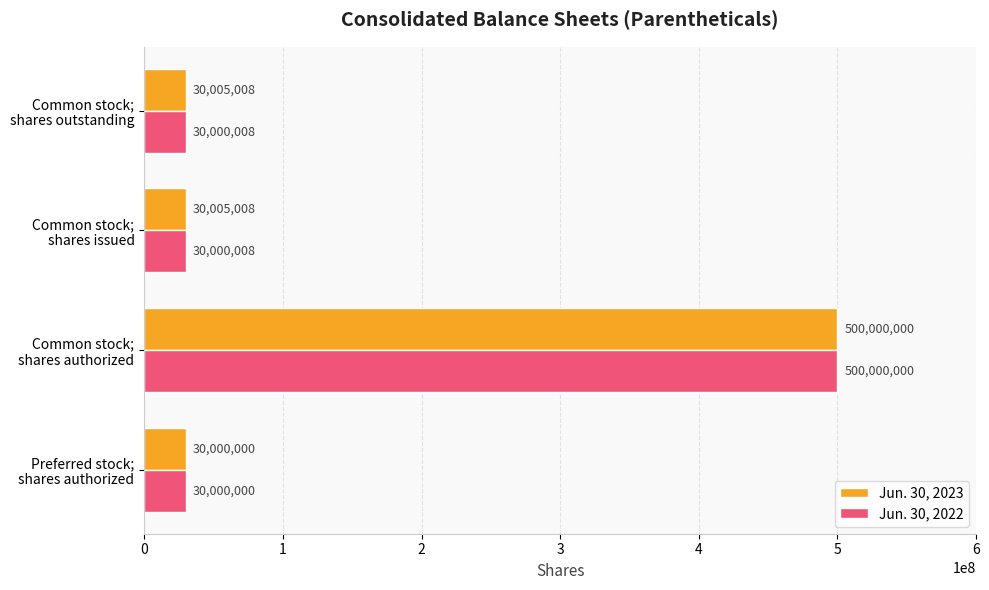

Which series has the largest total across all categories?

Jun. 30, 2023